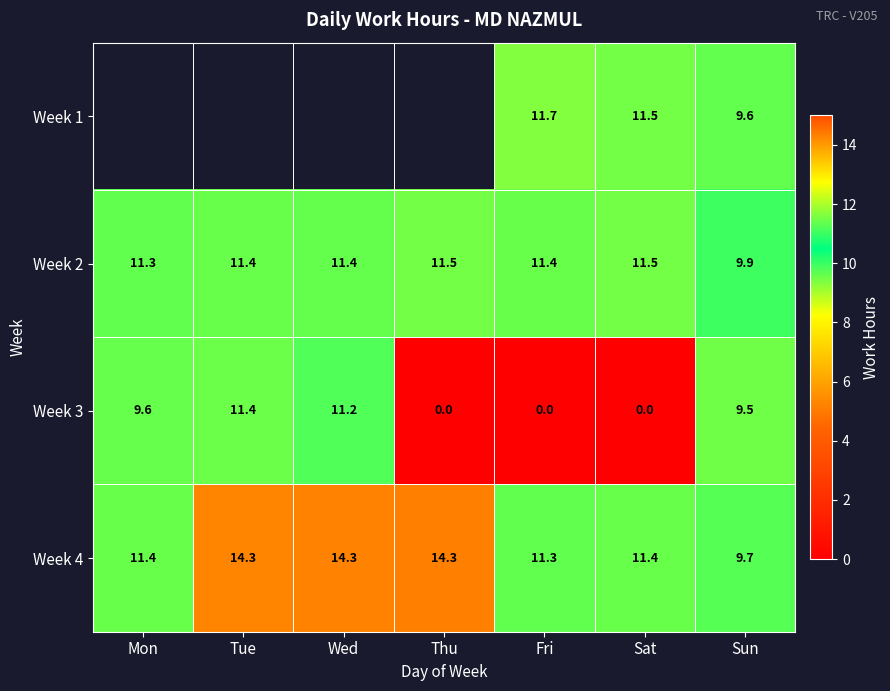

Where is Week 3 nearest to the value 5?

Sun